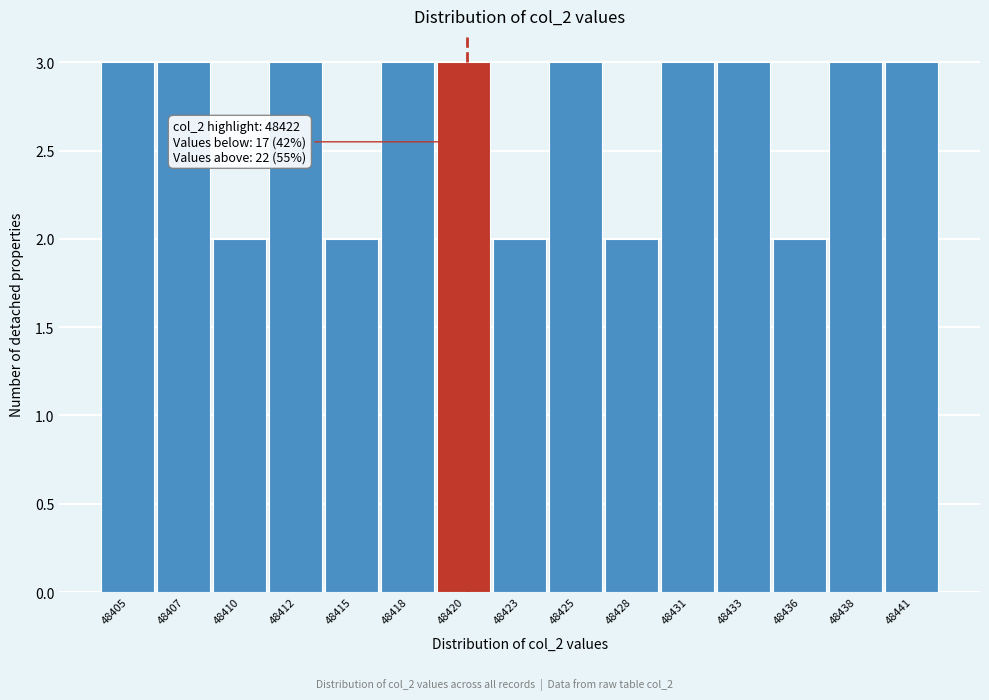

Reading right to left, transcribe all the data shown in this chart.

48441=3	48438=3	48436=2	48433=3	48431=3	48428=2	48425=3	48423=2	48420=3	48418=3	48415=2	48412=3	48410=2	48407=3	48405=3